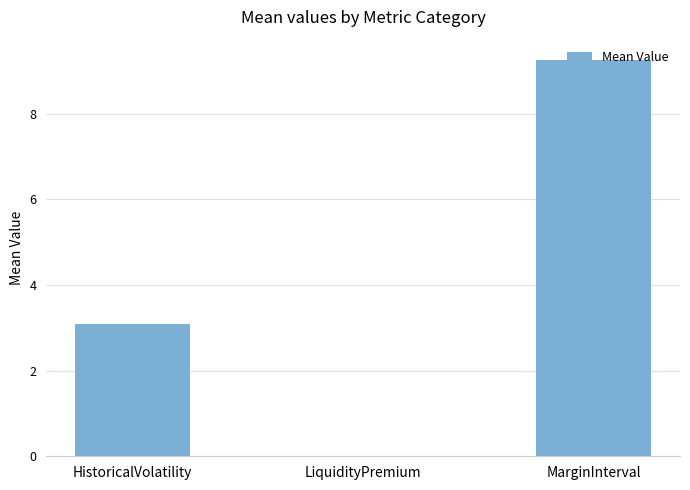

What is the sum of all values?

12.4